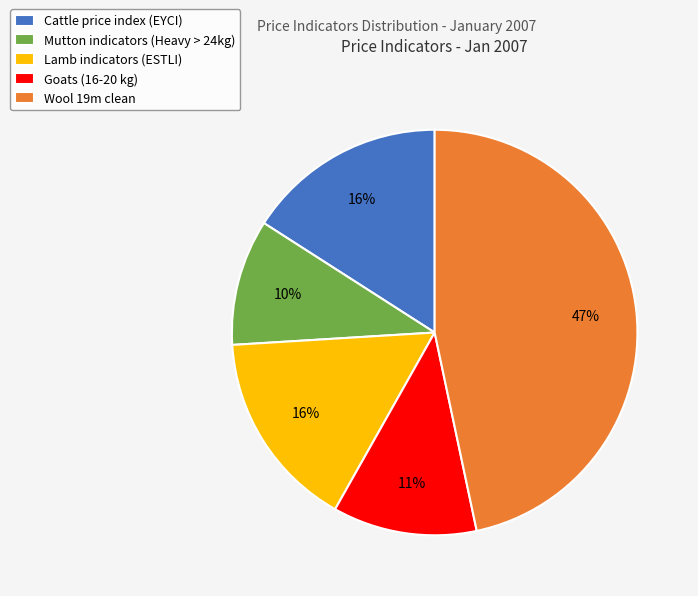

What percentage is the Lamb indicators (ESTLI) slice, to the nearest percent?

16%